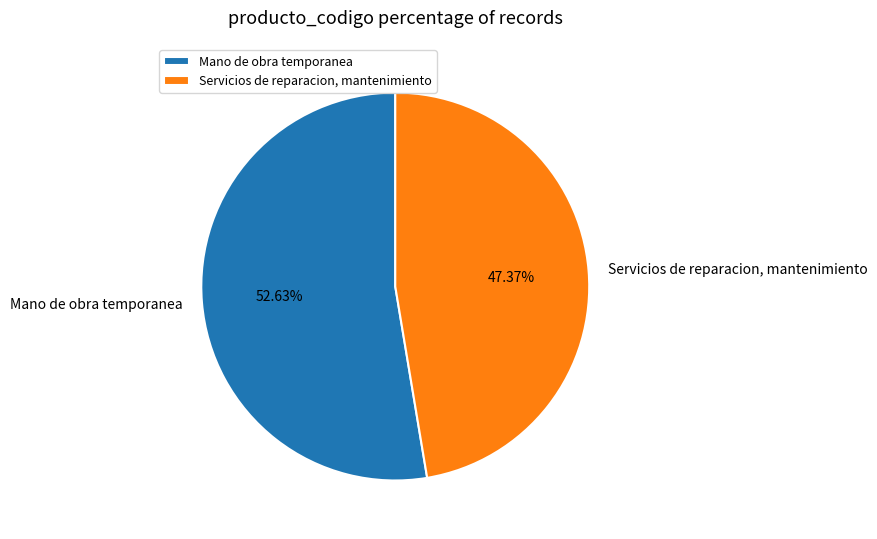

What is the ratio of the value at Mano de obra temporanea to the value at Servicios de reparacion, mantenimiento?

1.1